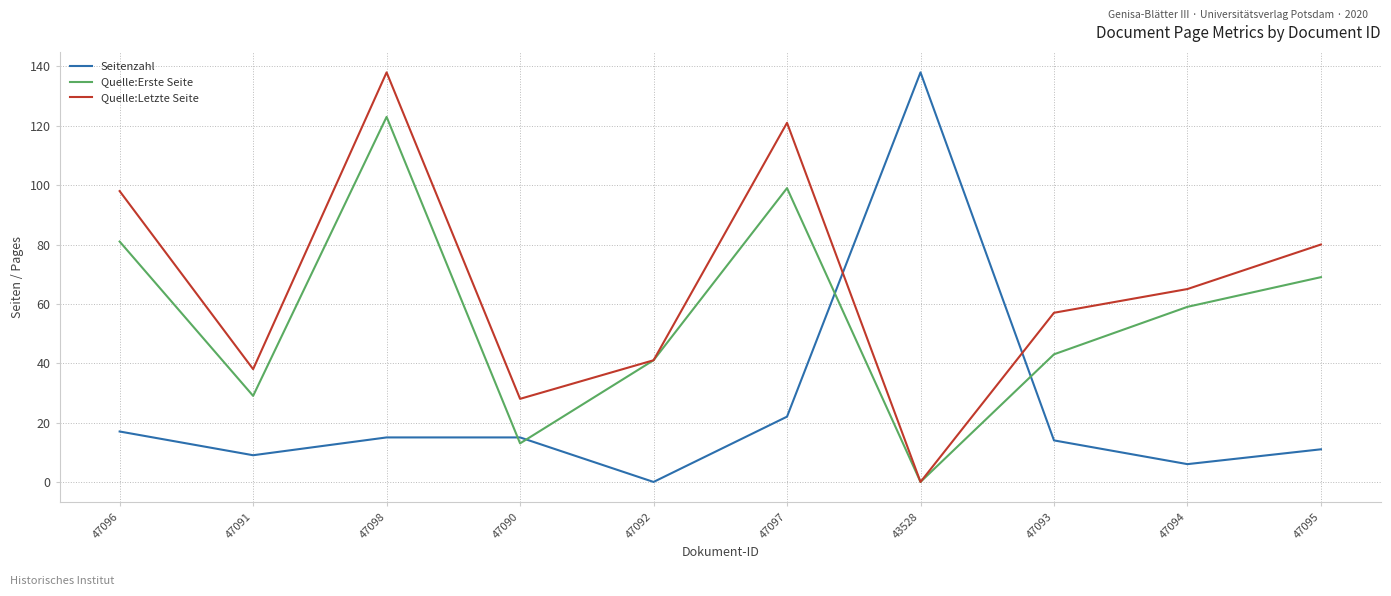

Which series has the largest total across all categories?

Quelle:Letzte Seite